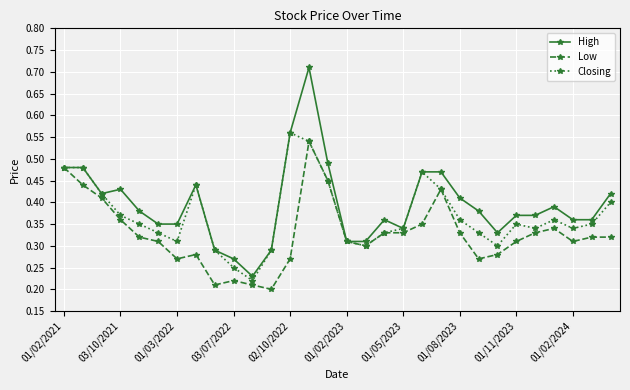

Count the High values in the range 0 to 1.

30